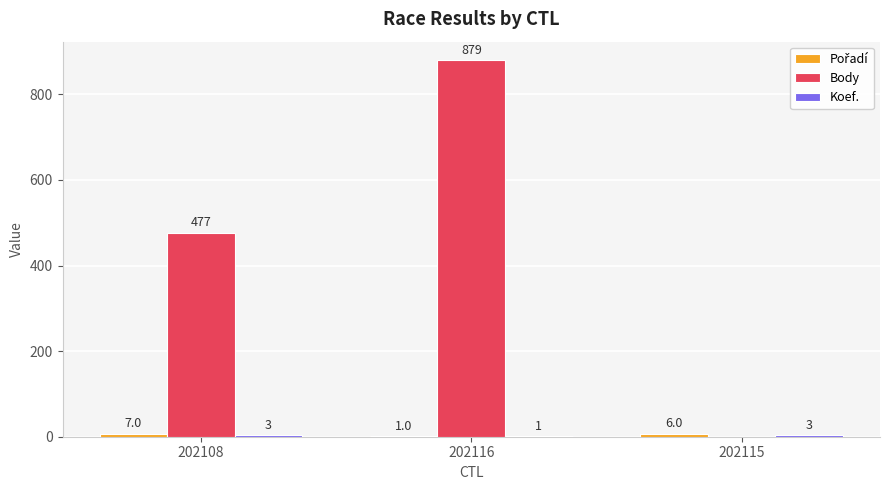

What is the sum of all Body values?

1356